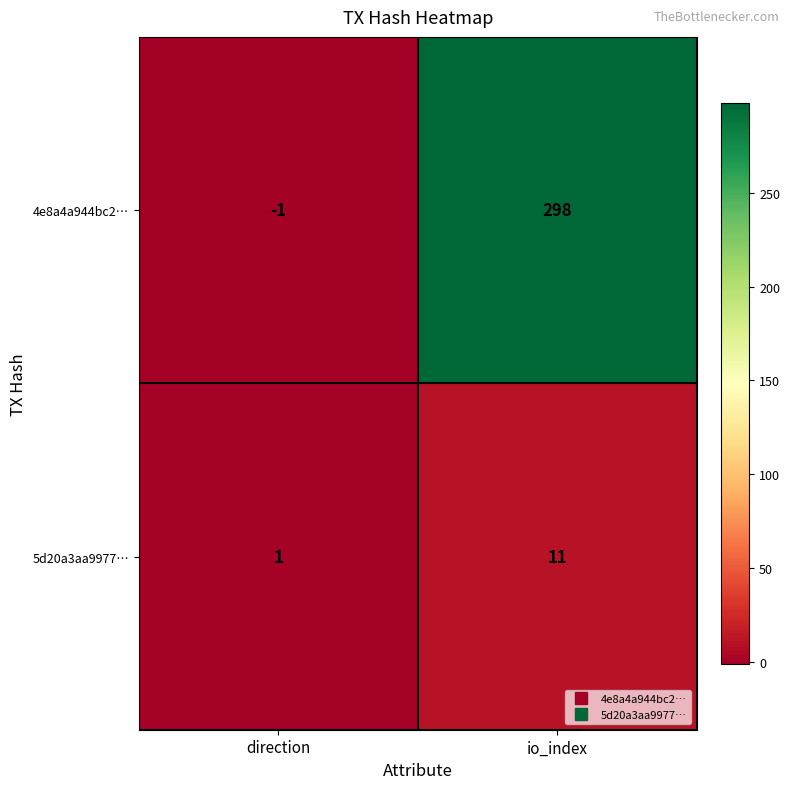

What is the greatest value displayed?

298